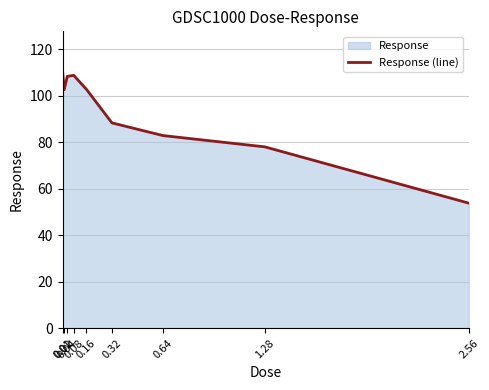

What position from the left is 0.08?

4